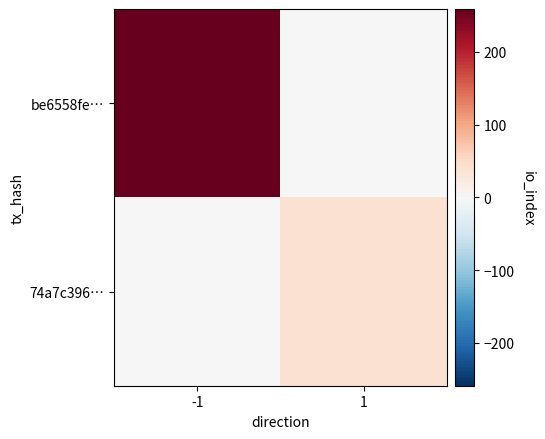

At how many categories does at least one series exceed 174?

1